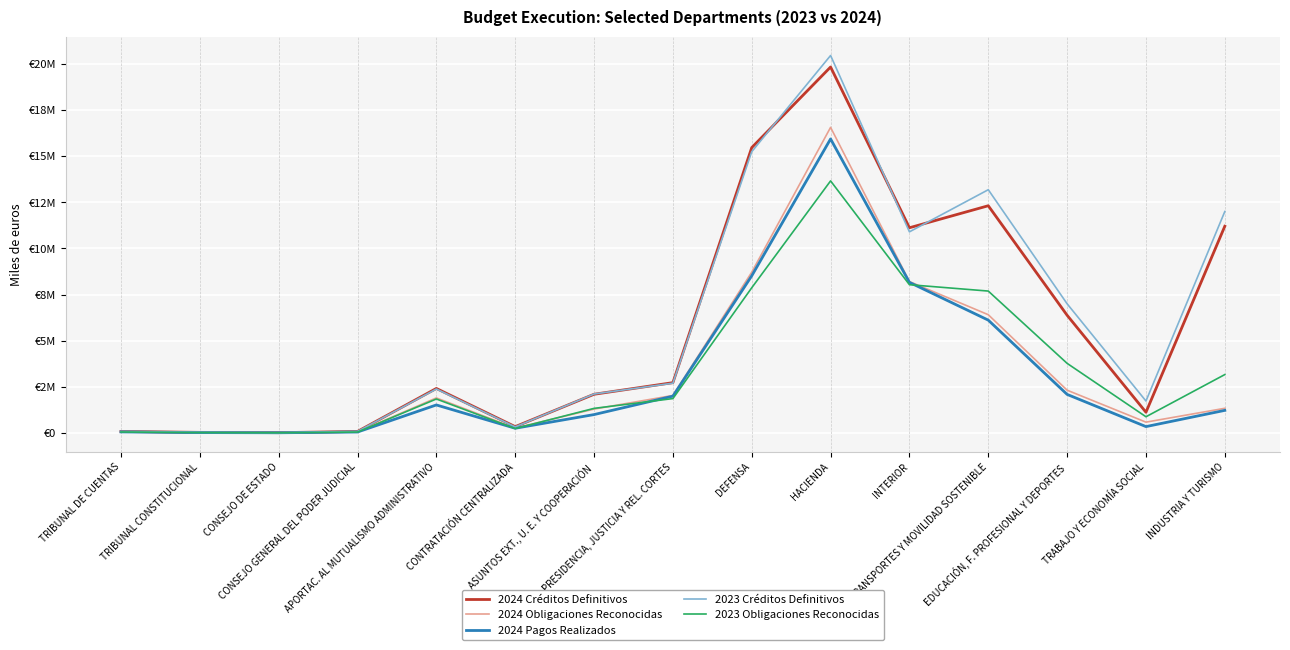

What is the value of the 2024 Obligaciones Reconocidas point at the 14th from the left?

584414